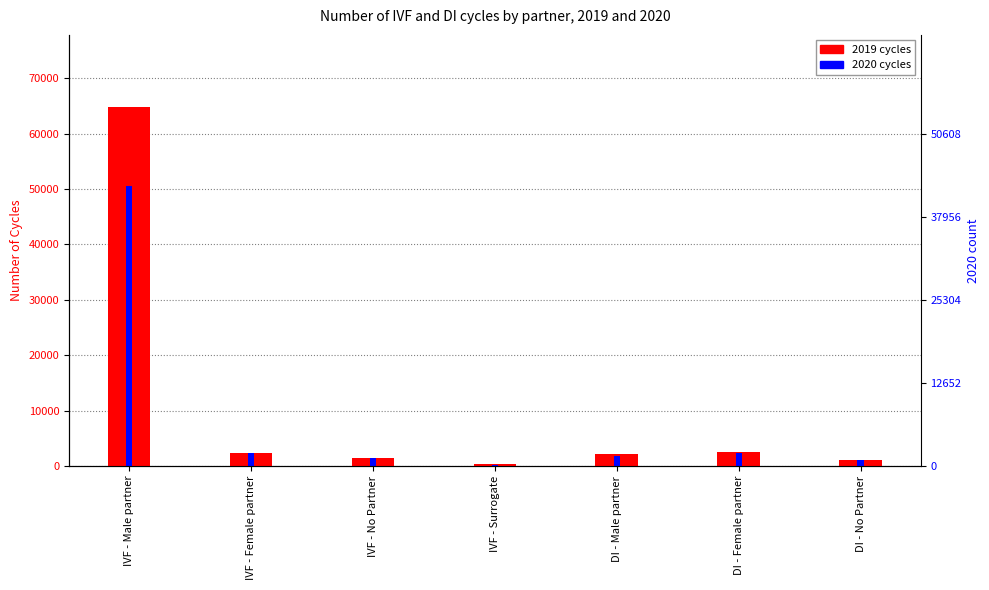

How many bars are there in total?

14